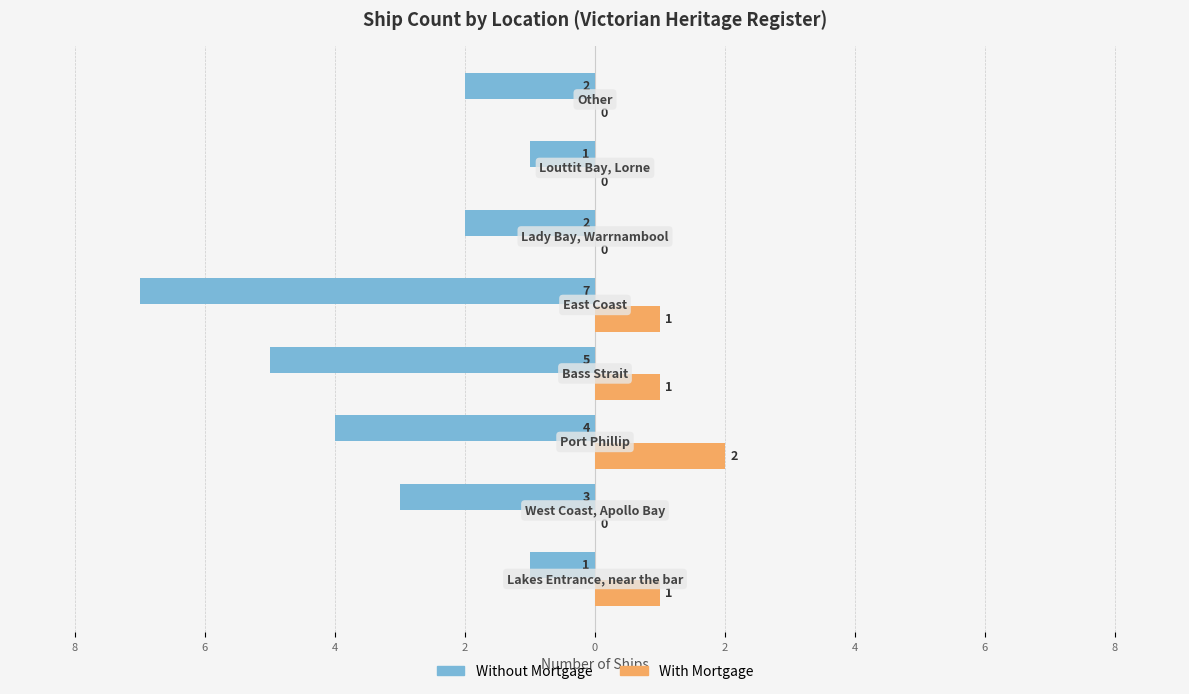

What are all the series names shown in the legend?

Without Mortgage, With Mortgage